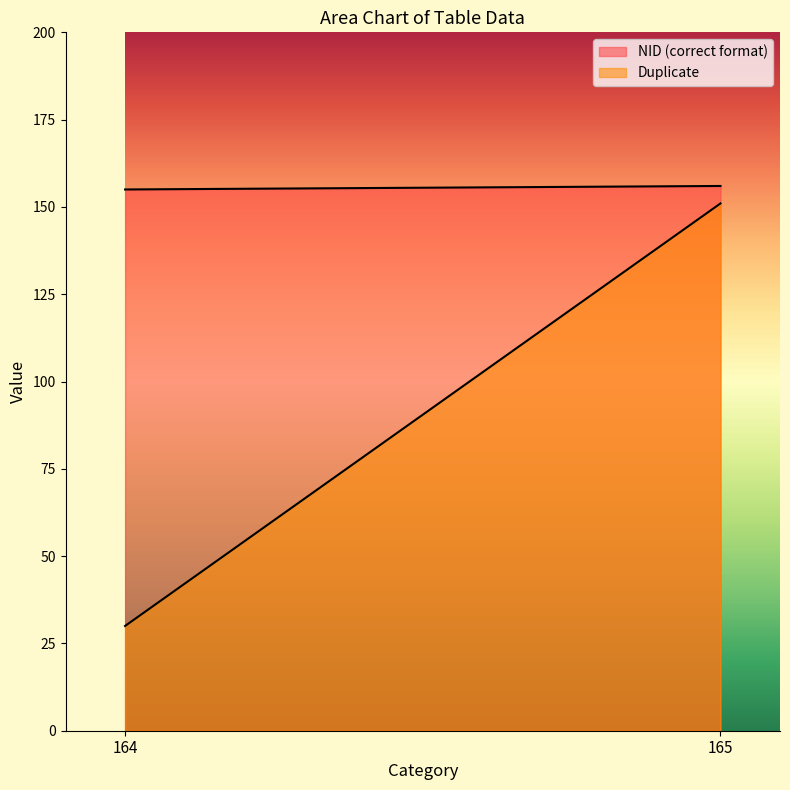

What is the spread (max minus min) of values at 165?

5